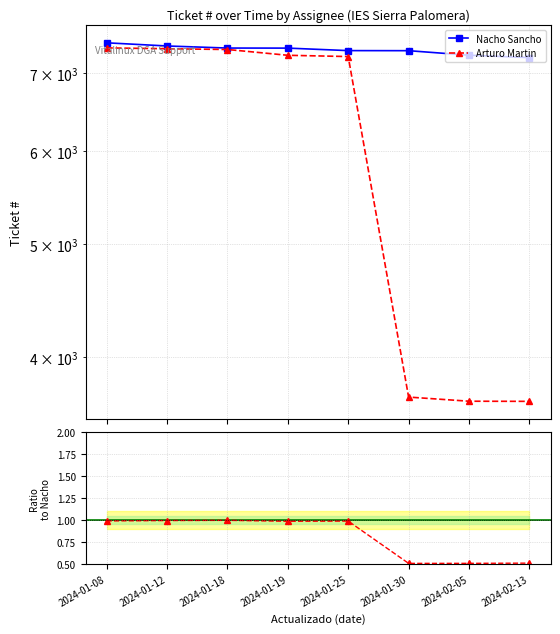

At how many categories does at least one series exceed 2506?

8